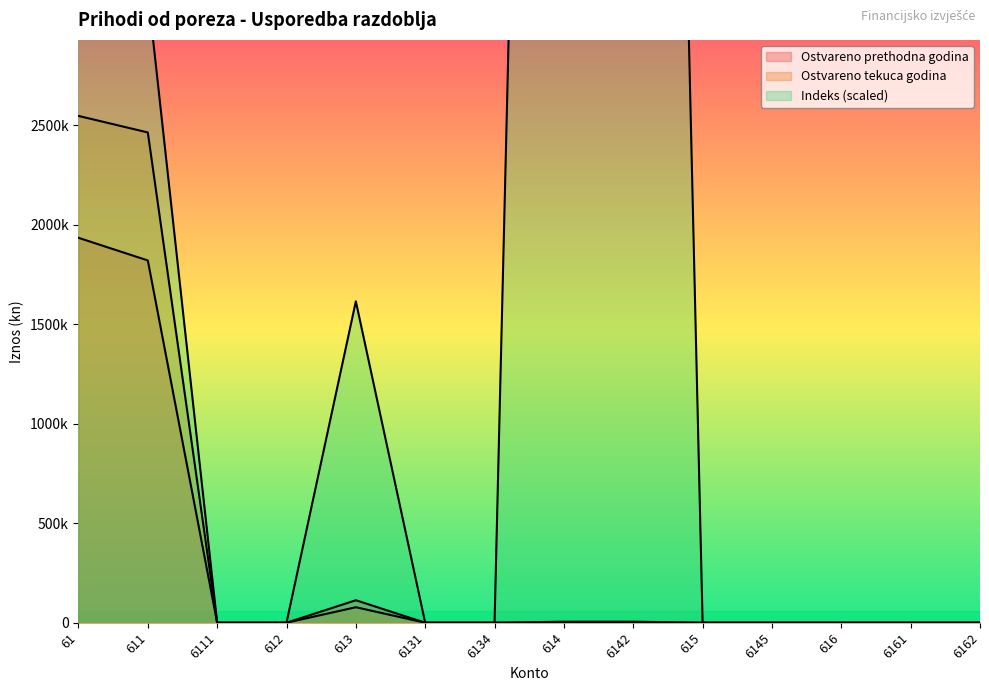

Reading right to left, transcribe all the data shown in this chart.

Ostvareno prethodna godina: 6162=0.0	6161=0.0	616=0.0	6145=20.0	615=0.0	6142=834.0	614=854.0	6134=0.0	6131=0.0	613=113014.0	612=0.0	6111=0.0	611=1821222.0	61=1935090.0
Ostvareno tekuca godina: 6162=0.0	6161=0.0	616=0.0	6145=0.0	615=0.0	6142=5277.3	614=5277.3	6134=0.0	6131=0.0	613=77899.1	612=0.0	6111=0.0	611=2464717.2	61=2547893.7
Indeks: 6162=0.0	6161=0.0	616=0.0	6145=0.0	615=0.0	6142=14832522.4	614=14485366.8	6134=0.0	6131=0.0	613=1615762.1	612=0.0	6111=0.0	611=3172219.4	61=3086426.7